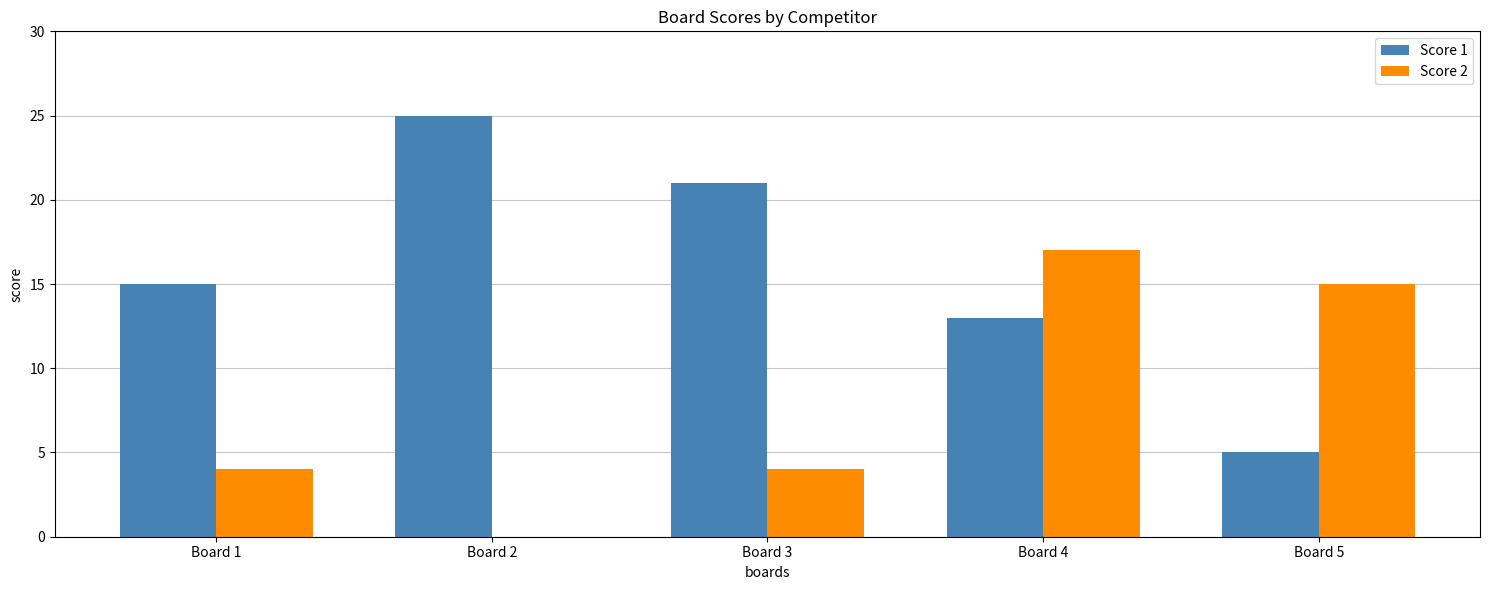

Are the bars horizontal?

No